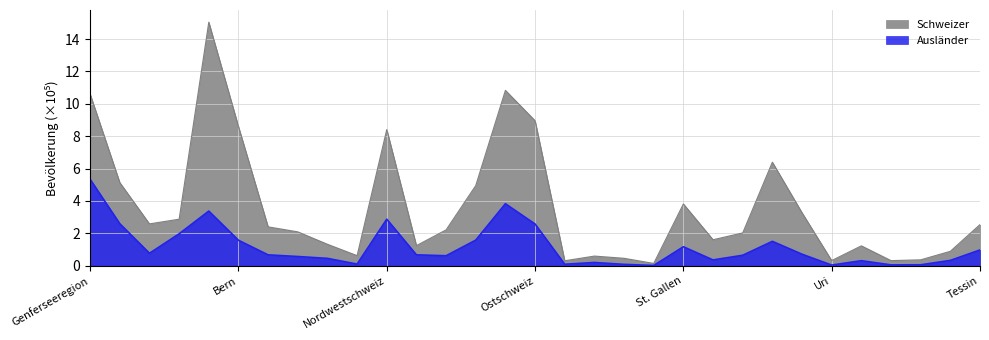

The Ausländer series shows 0.4 at Graubünden. True or false?

True